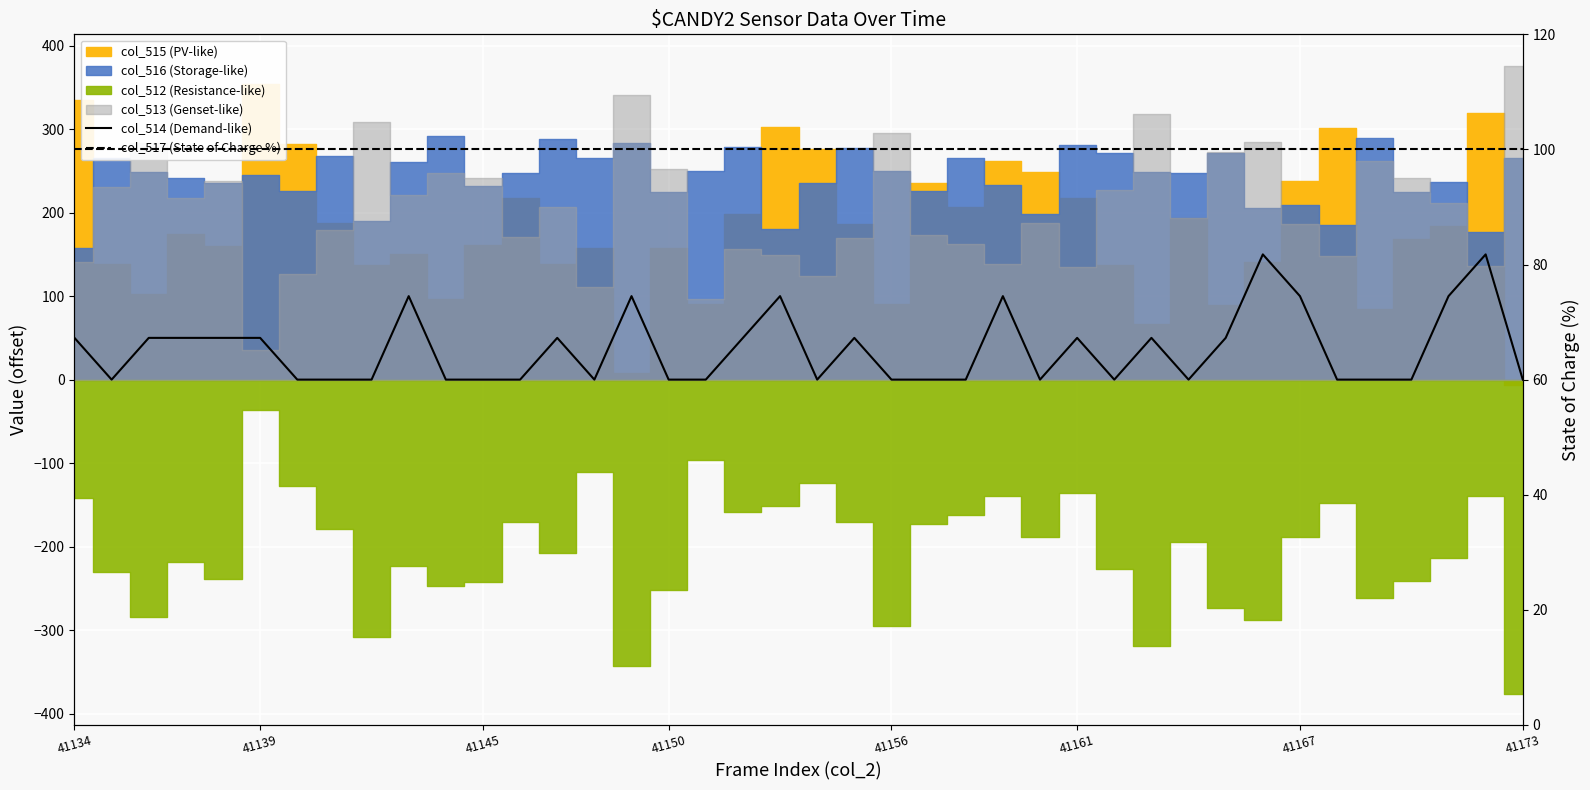

True or false: col_517 (State of Charge %) and col_514 (Demand-like) intersect in this chart.

True